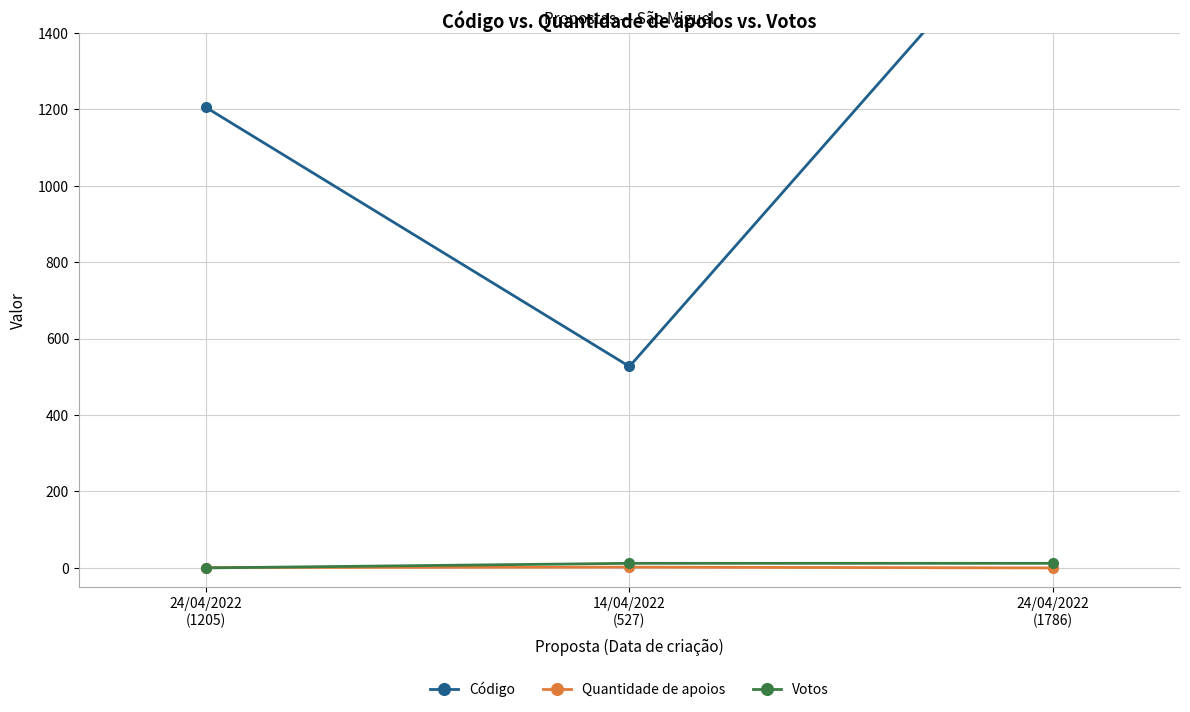

What is the difference between the maximum and minimum values in the Código series?

1259